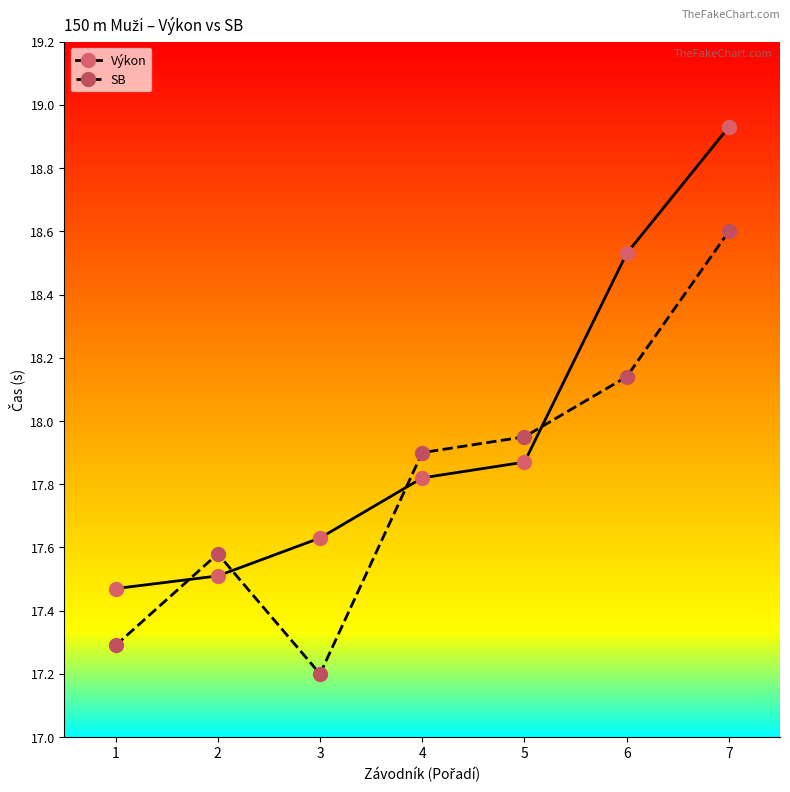

How many intersections are there between SB and Výkon?

4